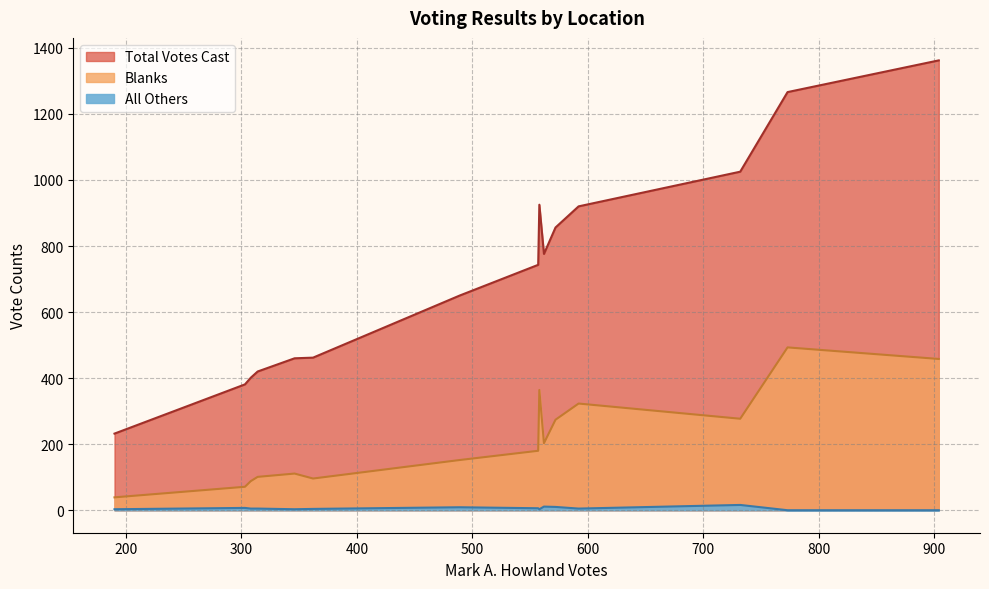

What are all the series names shown in the legend?

All Others, Blanks, Total Votes Cast